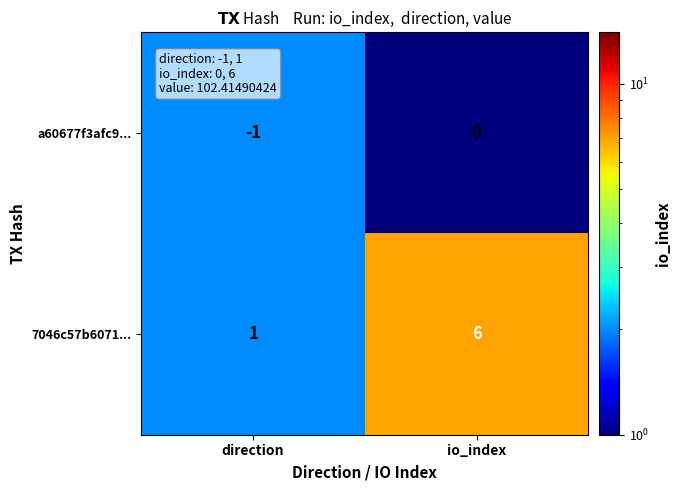

What is the total value across all series at direction?

0